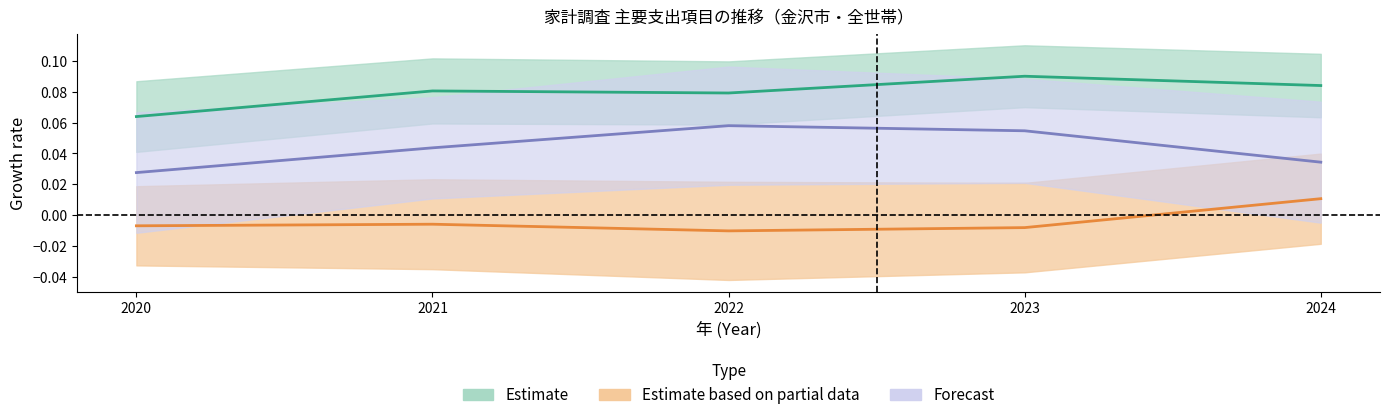

At which category is the sum across all series the highest?

2023